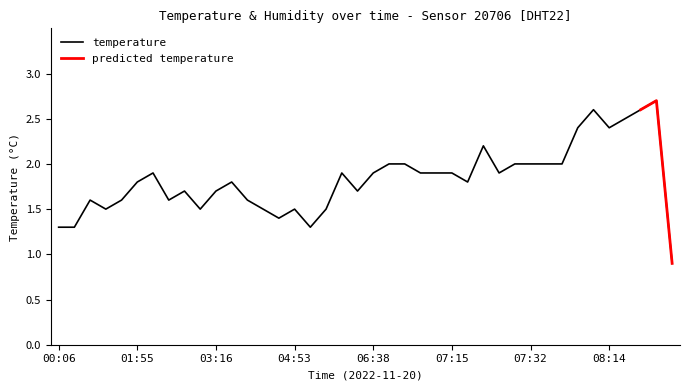

How many points are lower than both their immediate neighbors (excluding endpoints)?

9